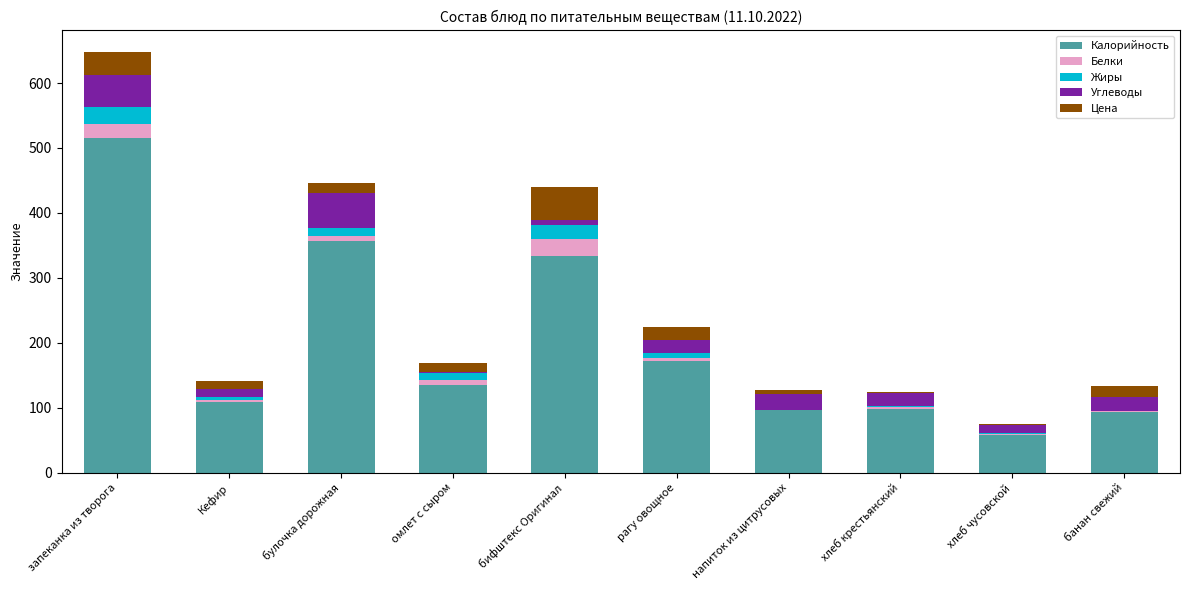

At which category is the sum across all series the highest?

запеканка из творога